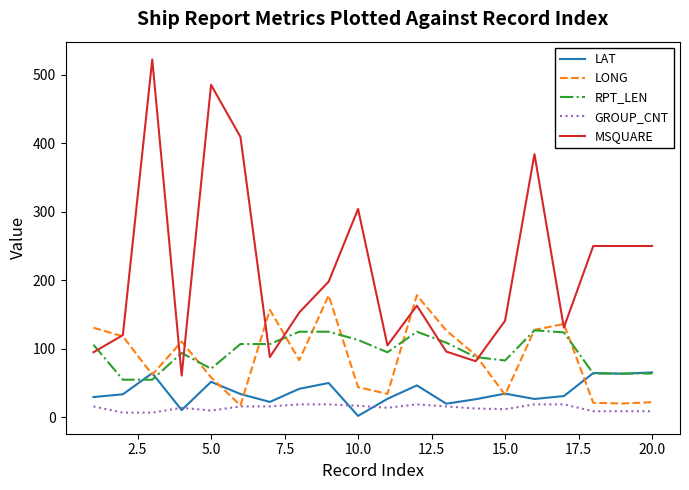

Which series has the largest total across all categories?

MSQUARE